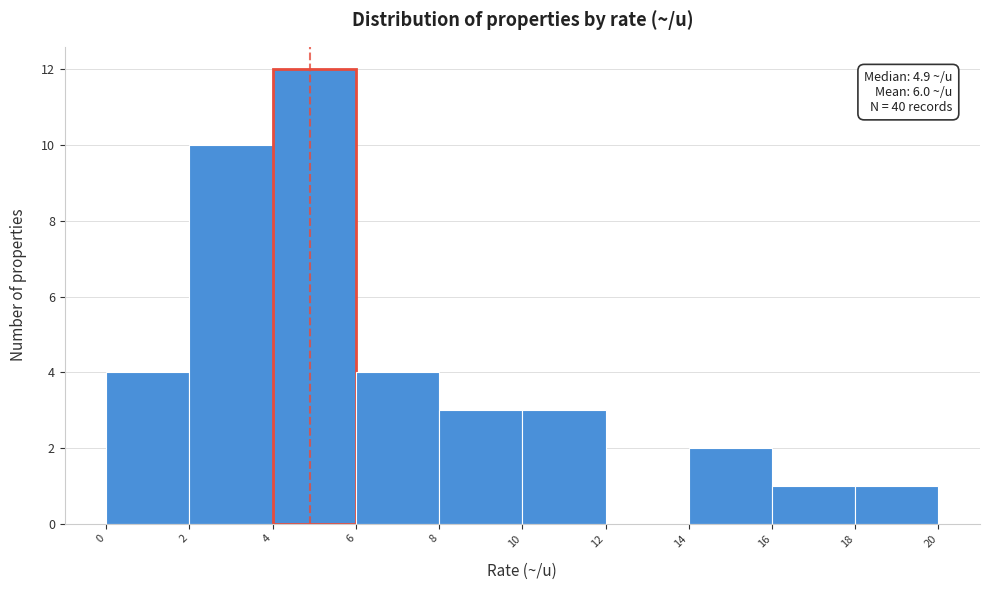

Which range on the x-axis has the tallest bar?

4 to 6